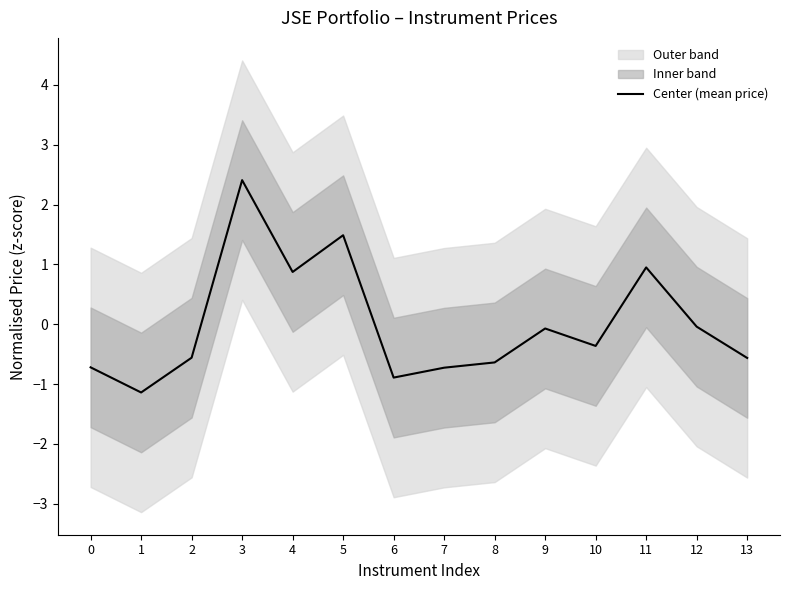

At which category does the chart reach its minimum across all series?

1